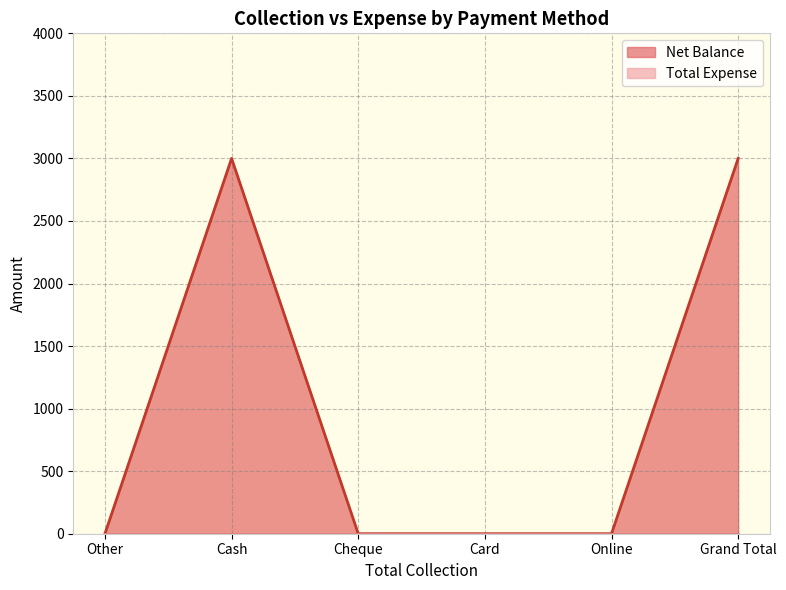

What is the sum of all values?

6000